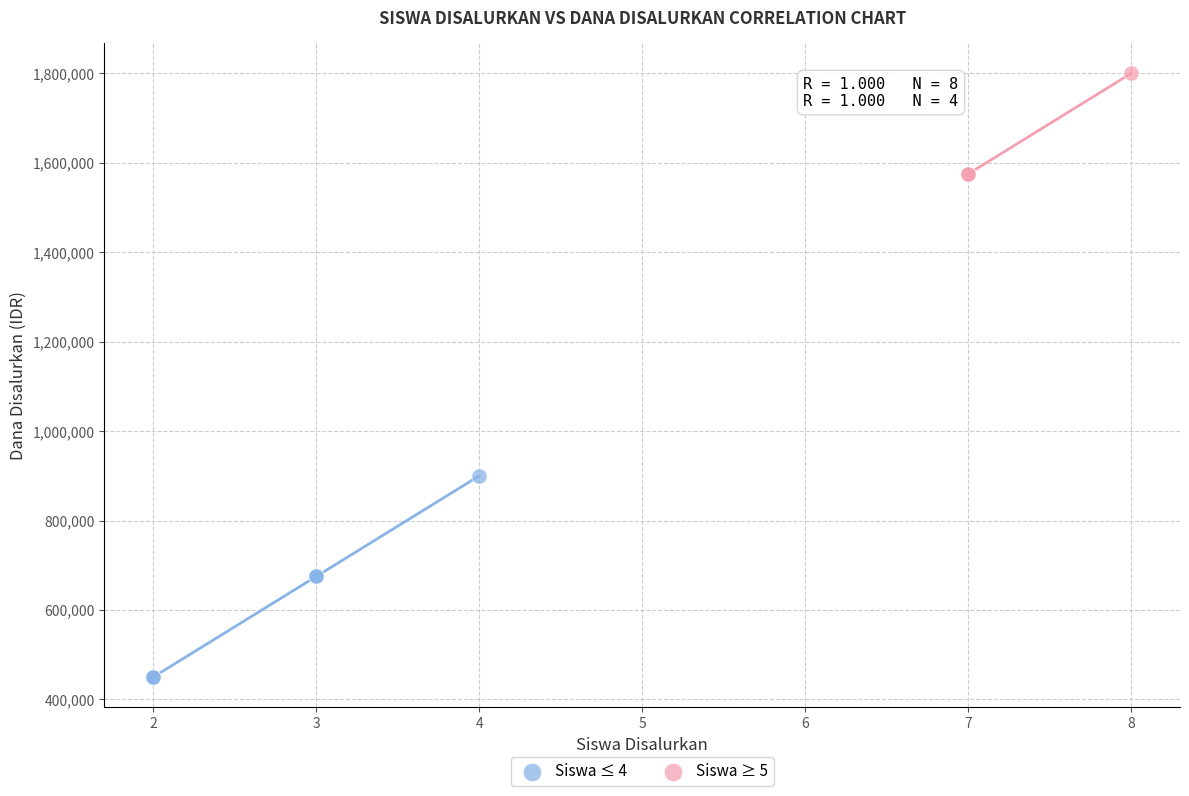

Which series has the widest spread of Y values?

Siswa ≤ 4